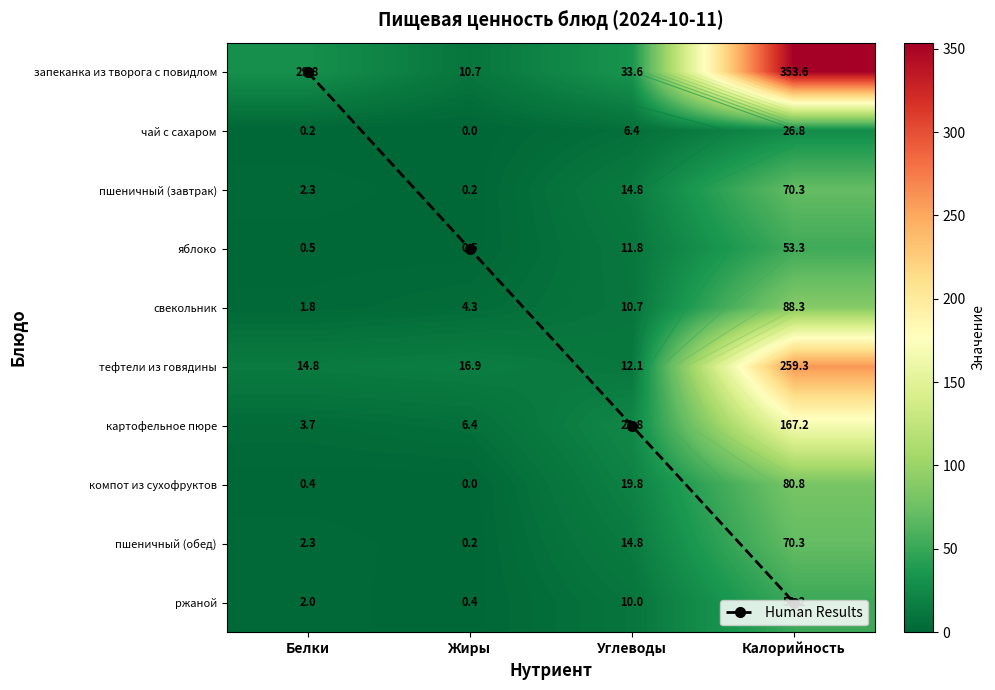

Is it true that пшеничный (завтрак) equals 26.2 at Углеводы?

False